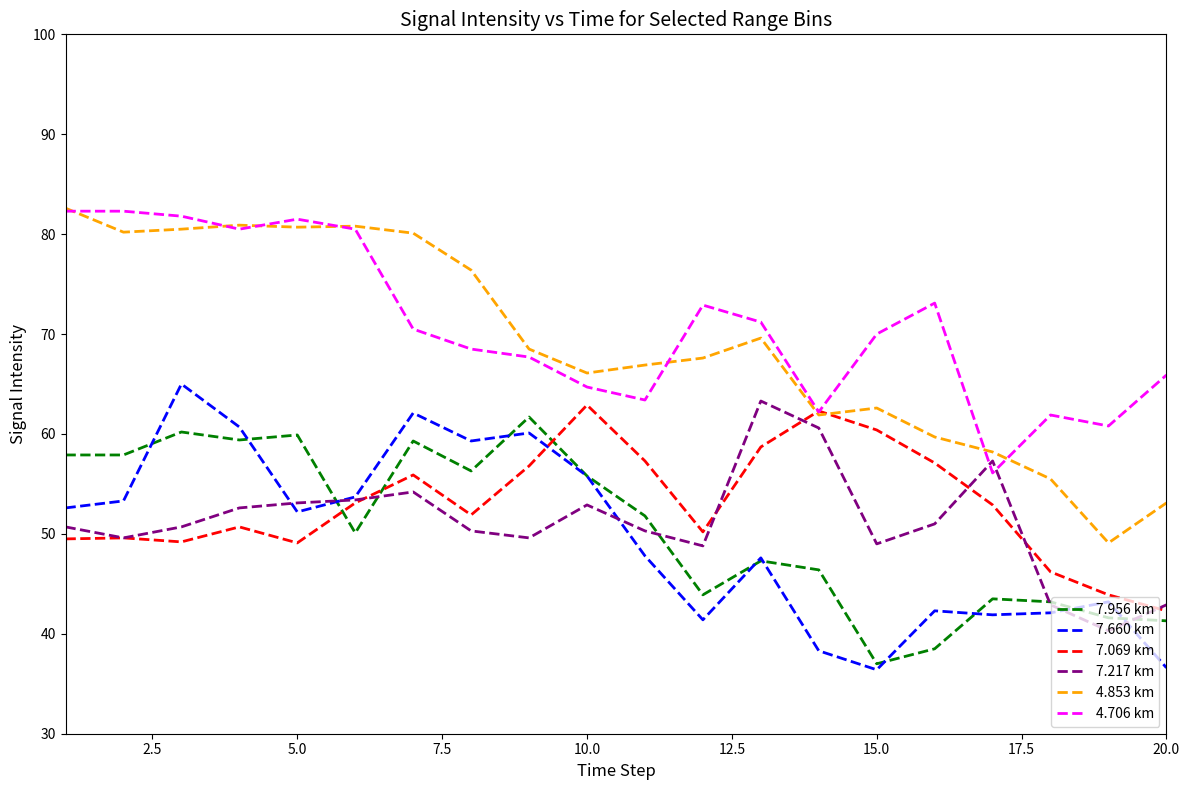

True or false: 4.853 km and 7.660 km intersect in this chart.

False